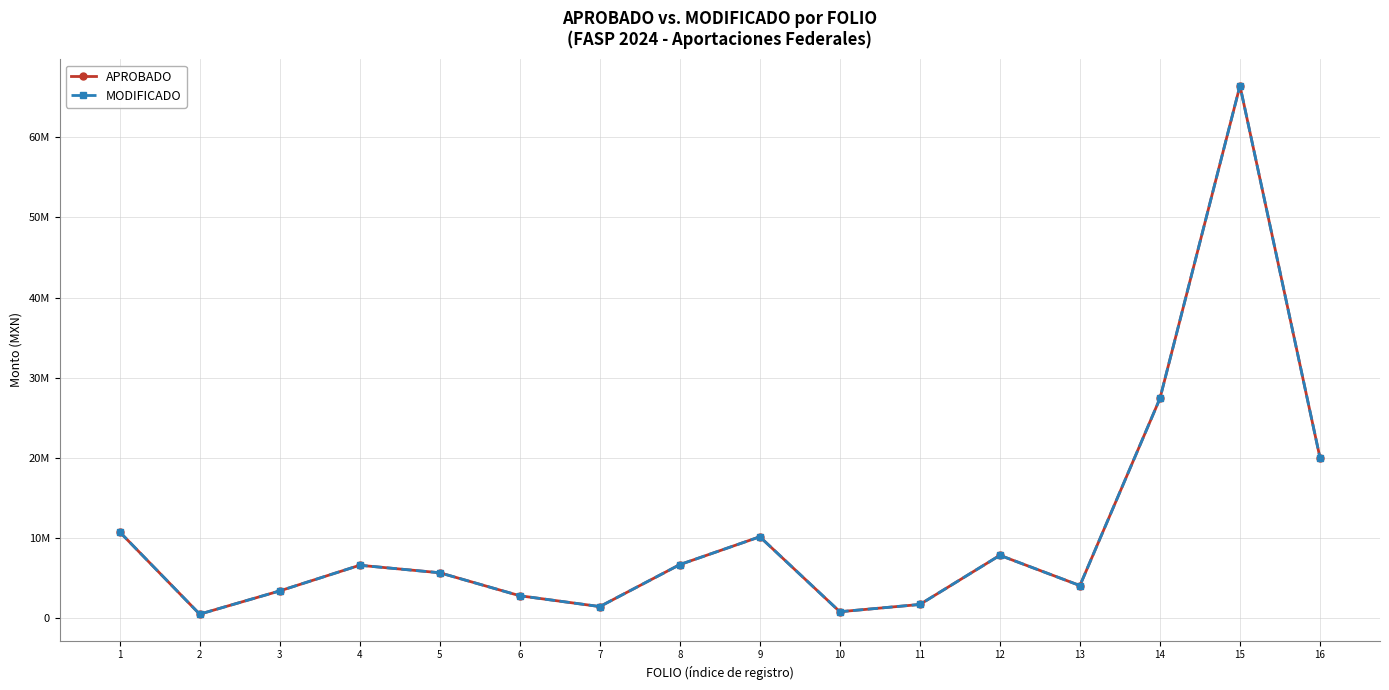

Where is the first local maximum for MODIFICADO?

4